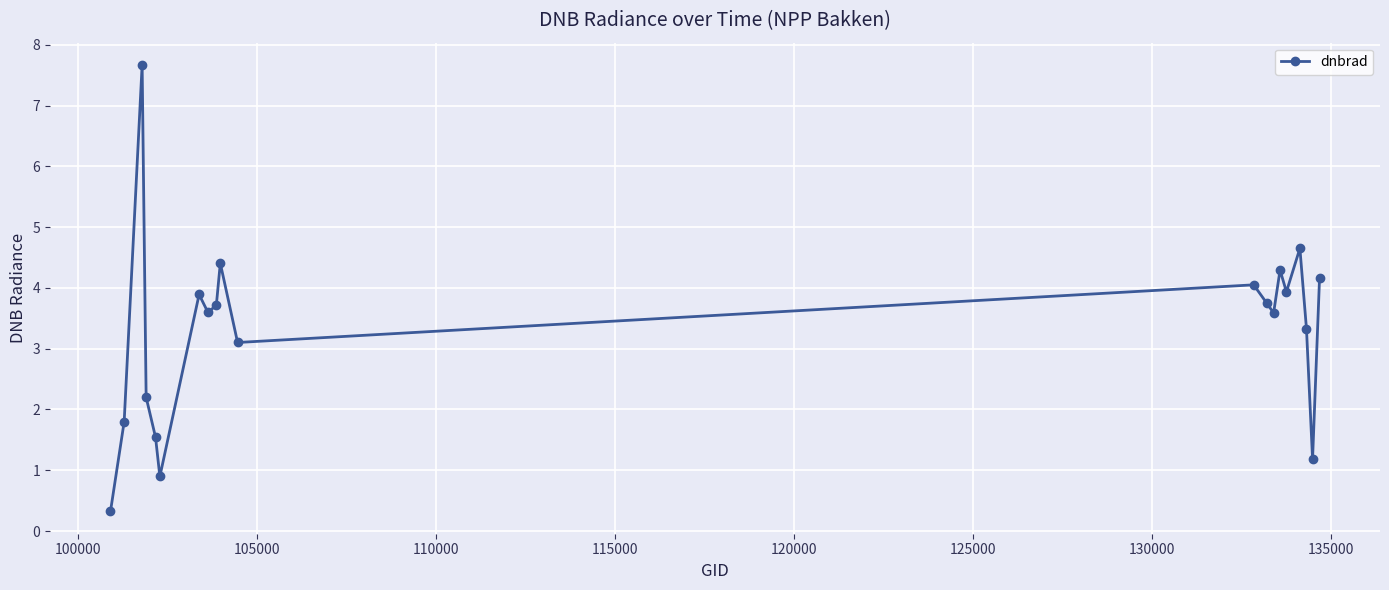

How many lines are shown in the chart?

1